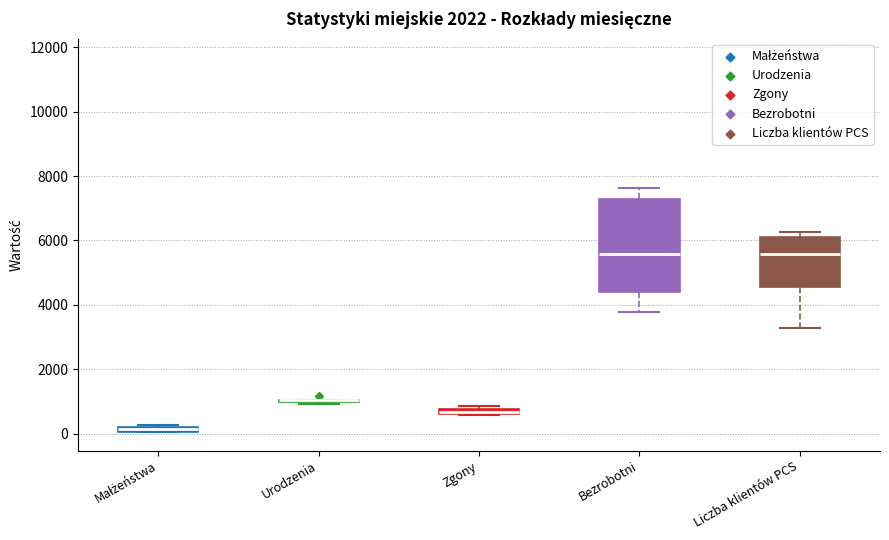

Which box is the tallest, from its lower edge to its upper edge?

Bezrobotni